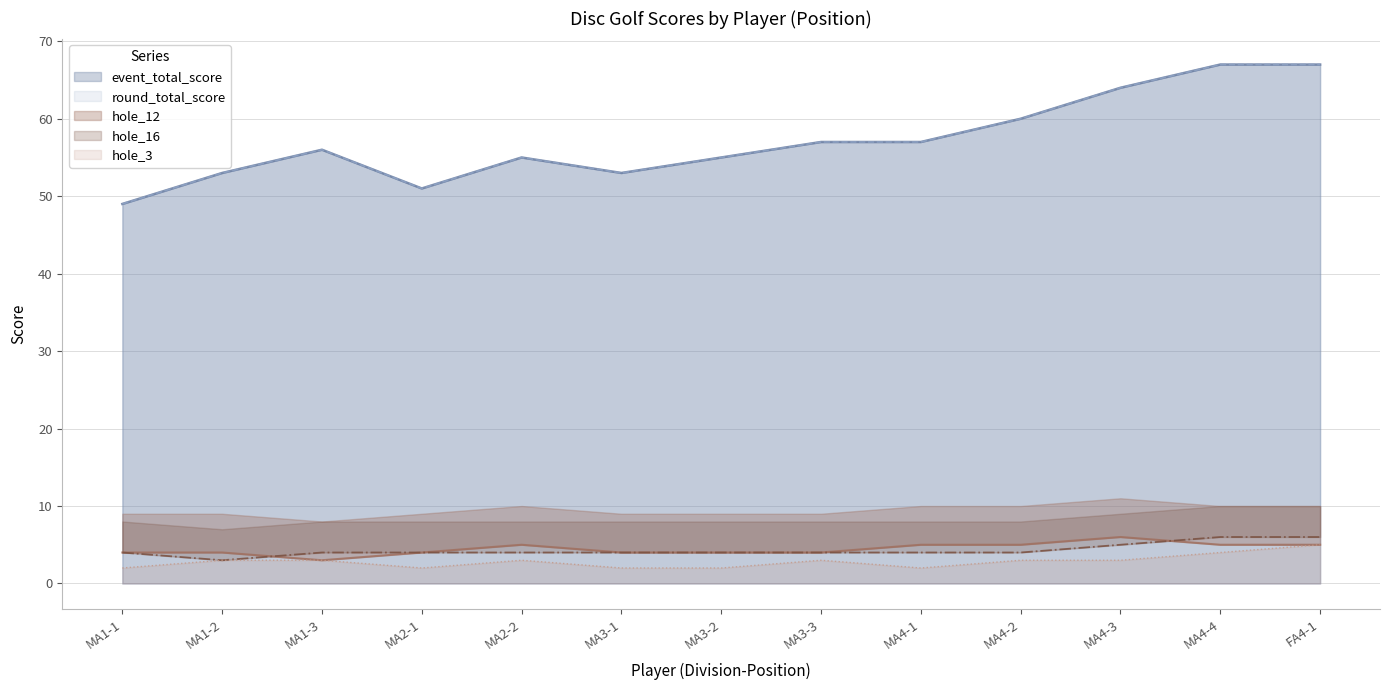

True or false: hole_12 has a value of 3 at MA1-3.

True